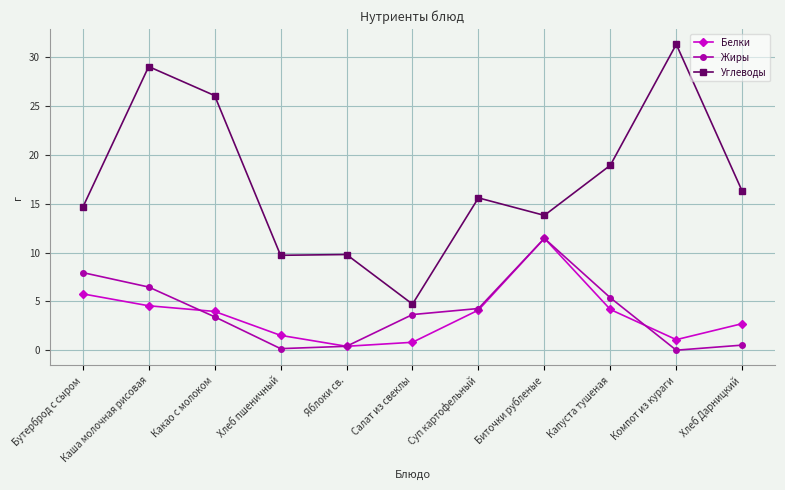

True or false: Жиры and Углеводы cross at least once.

False